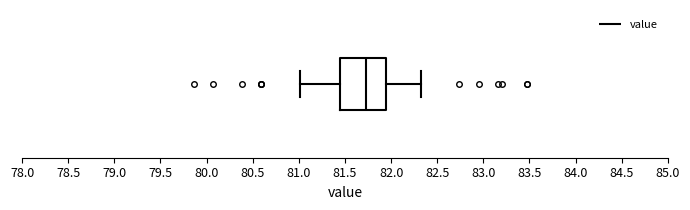

Read this box plot against the x-axis: the position of the median line, the range covered by the box, and the ends of both whiskers. The values are not printed on the chart, so give them approximately, as read against the axis.

median 81.75, box 81.45 to 81.95, whiskers 81.00 to 82.30